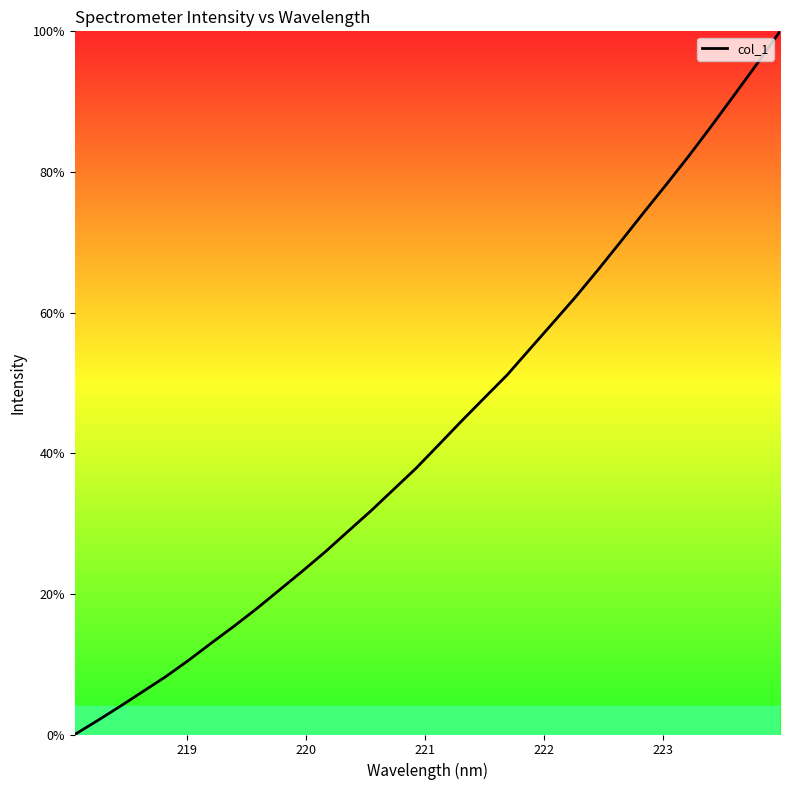

True or false: there are more than 1 points higher than both neighbors.

False